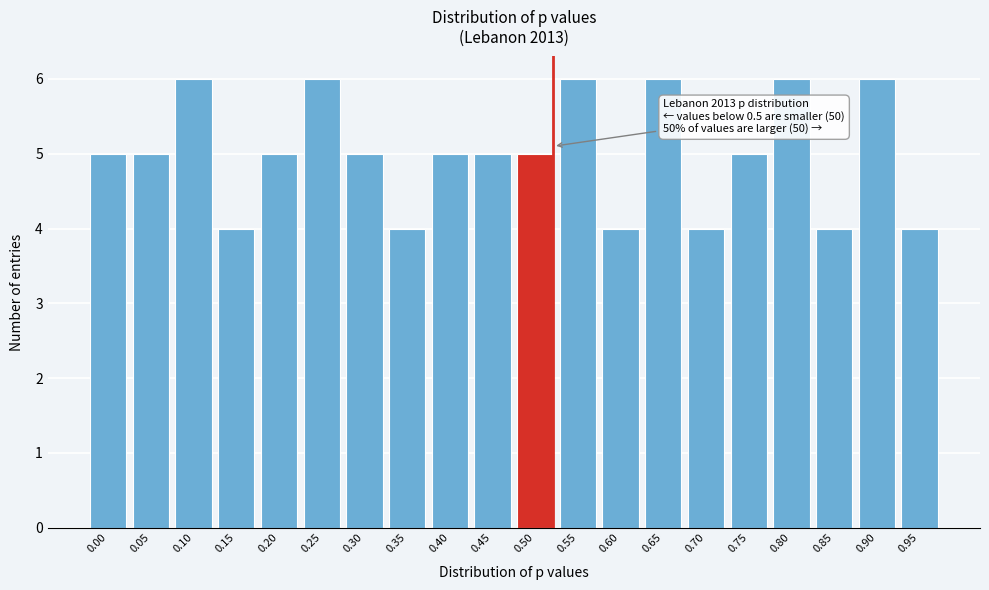

Reading left to right, what are all the values shown in this chart?

0.00=5	0.05=5	0.10=6	0.15=4	0.20=5	0.25=6	0.30=5	0.35=4	0.40=5	0.45=5	0.50=5	0.55=6	0.60=4	0.65=6	0.70=4	0.75=5	0.80=6	0.85=4	0.90=6	0.95=4